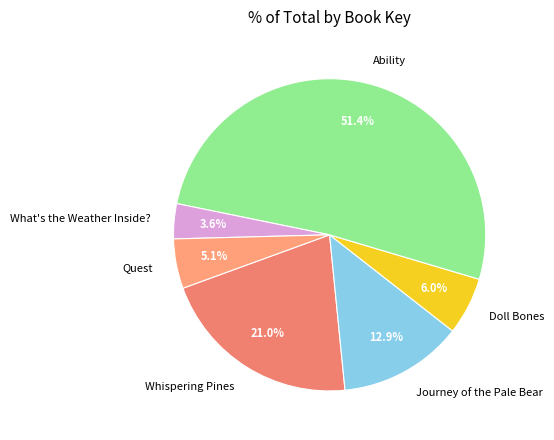

Do Whispering Pines and Journey of the Pale Bear together represent more than half of the pie?

No